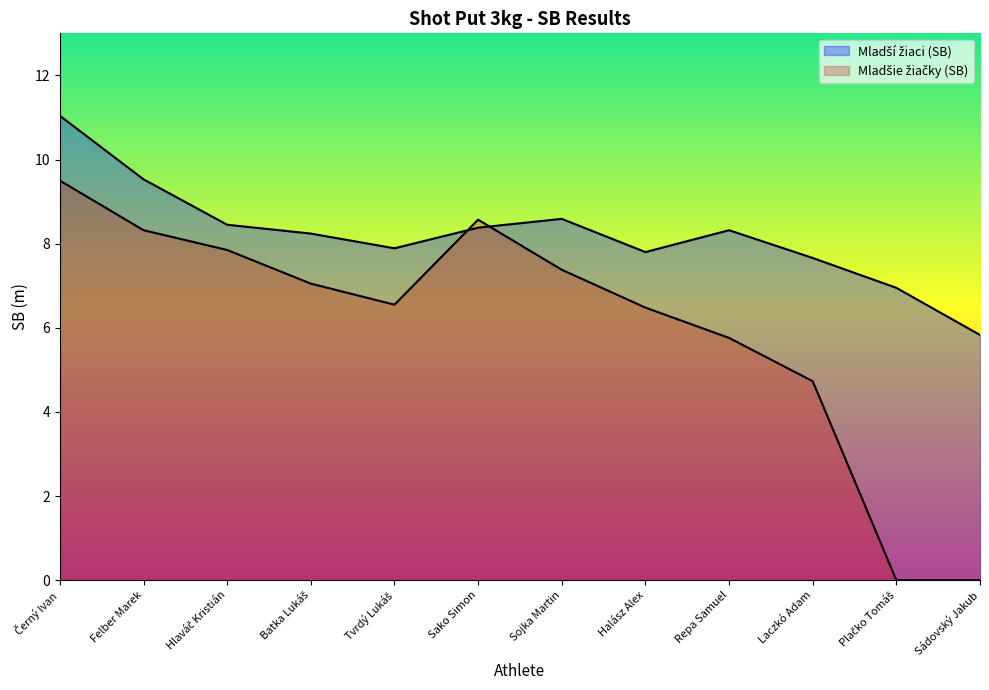

How many lines are shown in the chart?

2